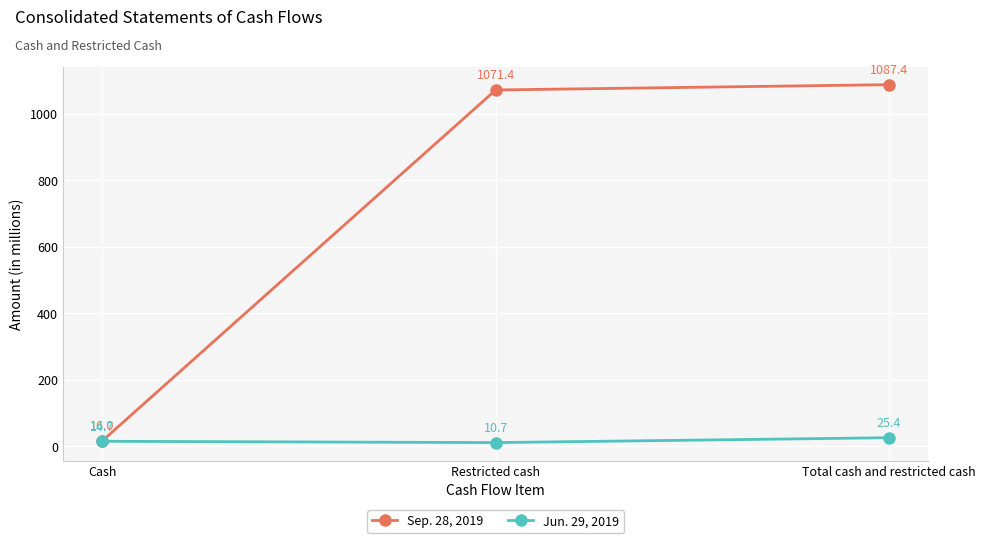

Read the Sep. 28, 2019 value at Total cash and restricted cash.

1087.4